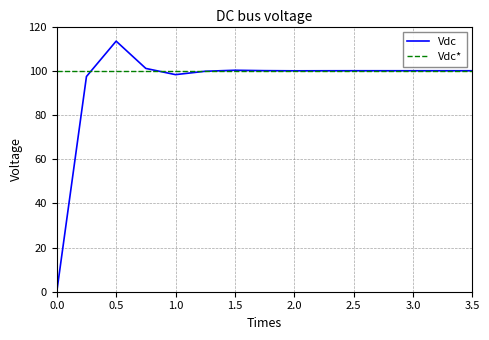

What is the maximum value shown in the chart?

113.4